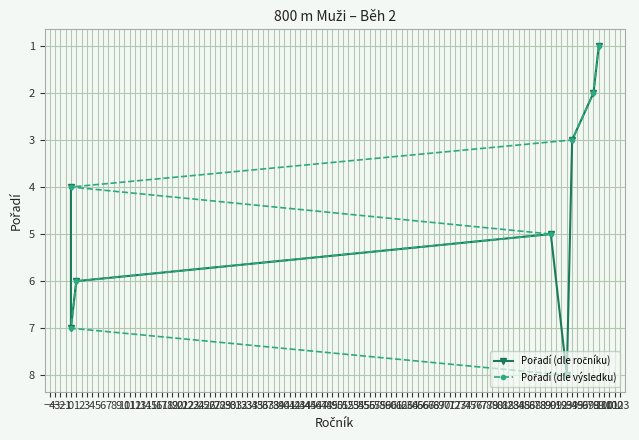

Between −5 and −3, which series saw the biggest shift?

Pořadí (dle ročníku)